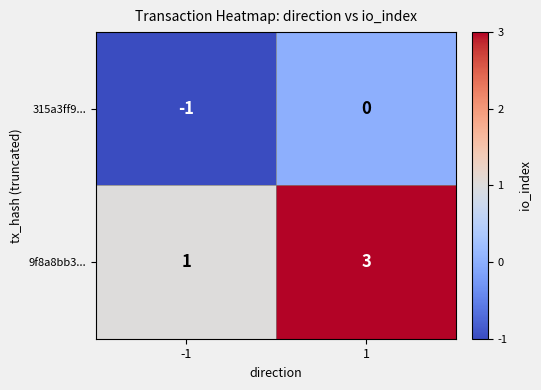

Is the value of 315a3ff9... at 1 greater than the value of 9f8a8bb3... at -1?

No